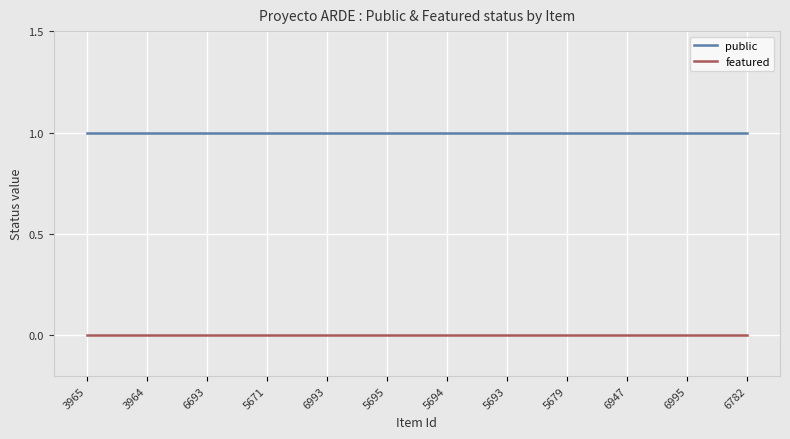

What position from the right is 6693?

10